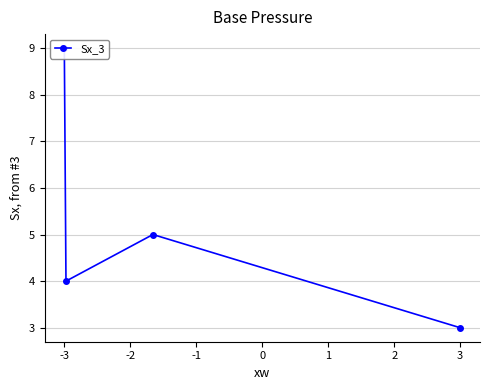

What is the value of the 3rd point from the left?

5